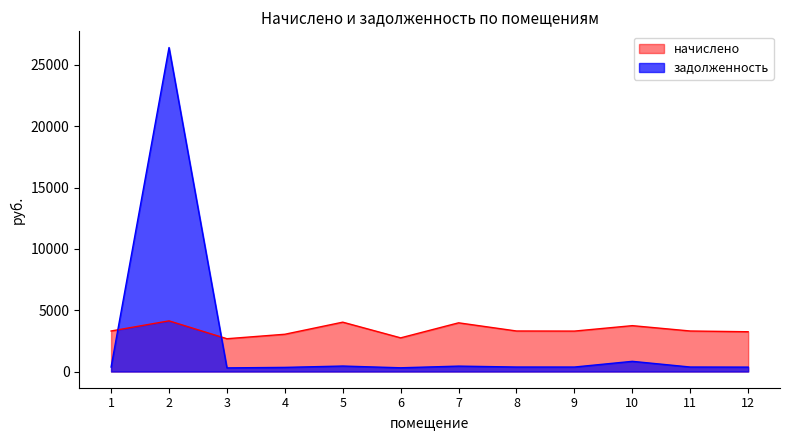

What is the value of the начислено point at the 4th from the left?

3037.9